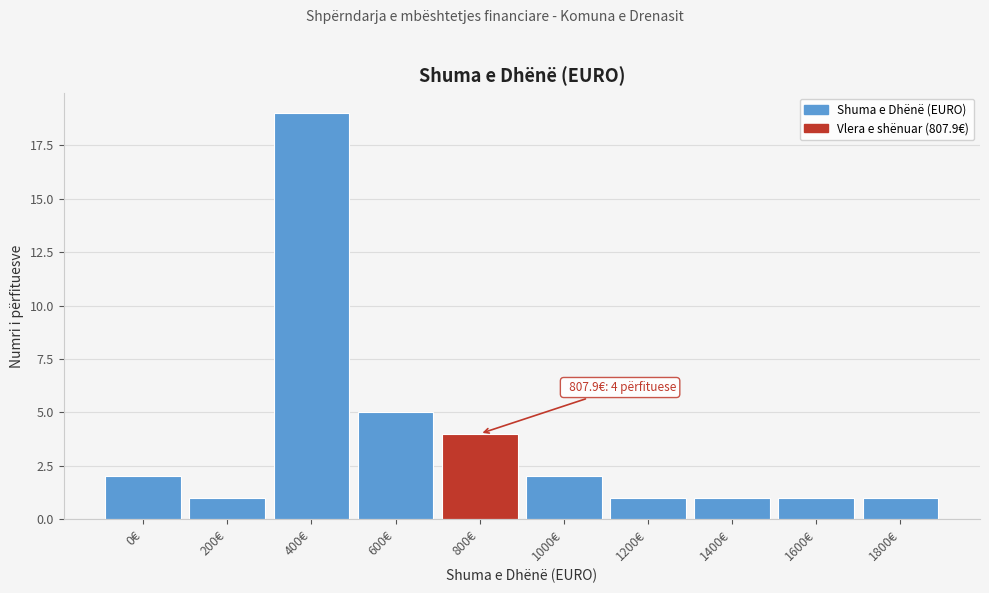

Reading left to right, list all the values displayed in this chart.

0€=2	200€=1	400€=19	600€=5	800€=4	1000€=2	1200€=1	1400€=1	1600€=1	1800€=1